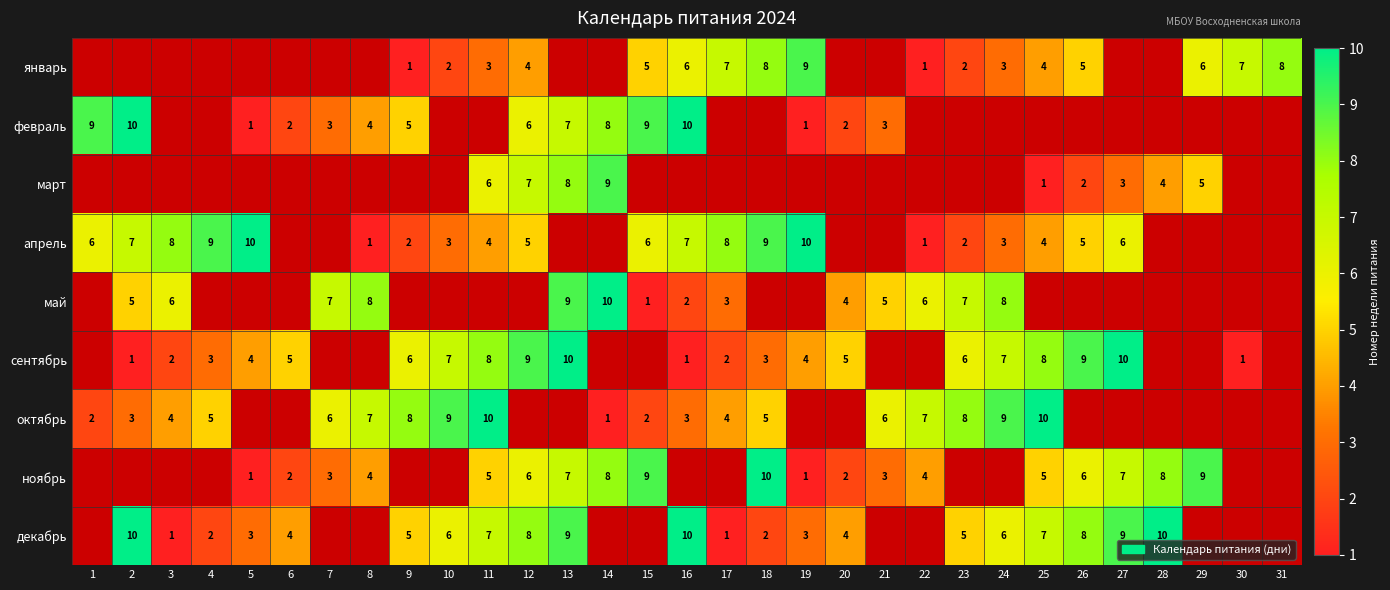

The ноябрь series shows 3 at 20. True or false?

False